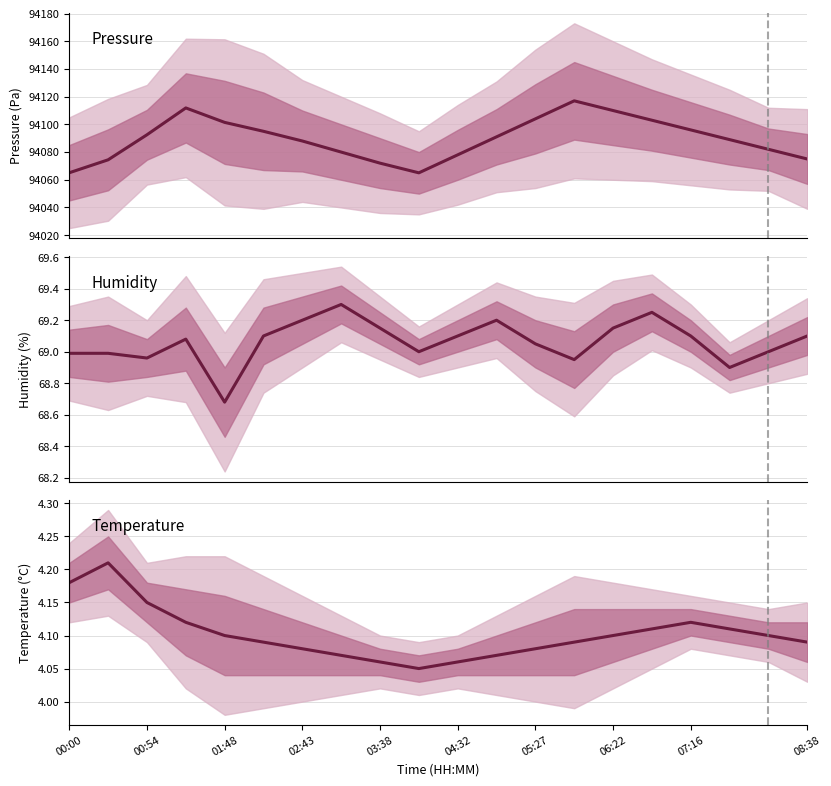

Reading left to right, extract all data points from this chart.

Pressure: 94065.1	94074.4	94092.5	94111.9	94101.4	94095.0	94088.0	94080.0	94072.0	94065.0	94078.0	94091.0	94104.0	94117.0	94110.0	94103.0	94096.0	94089.0	94082.0	94075.0
Humidity: 69.0	69.0	69.0	69.1	68.7	69.1	69.2	69.3	69.2	69.0	69.1	69.2	69.0	69.0	69.2	69.2	69.1	68.9	69.0	69.1
Temperature: 4.2	4.2	4.2	4.1	4.1	4.1	4.1	4.1	4.1	4.0	4.1	4.1	4.1	4.1	4.1	4.1	4.1	4.1	4.1	4.1